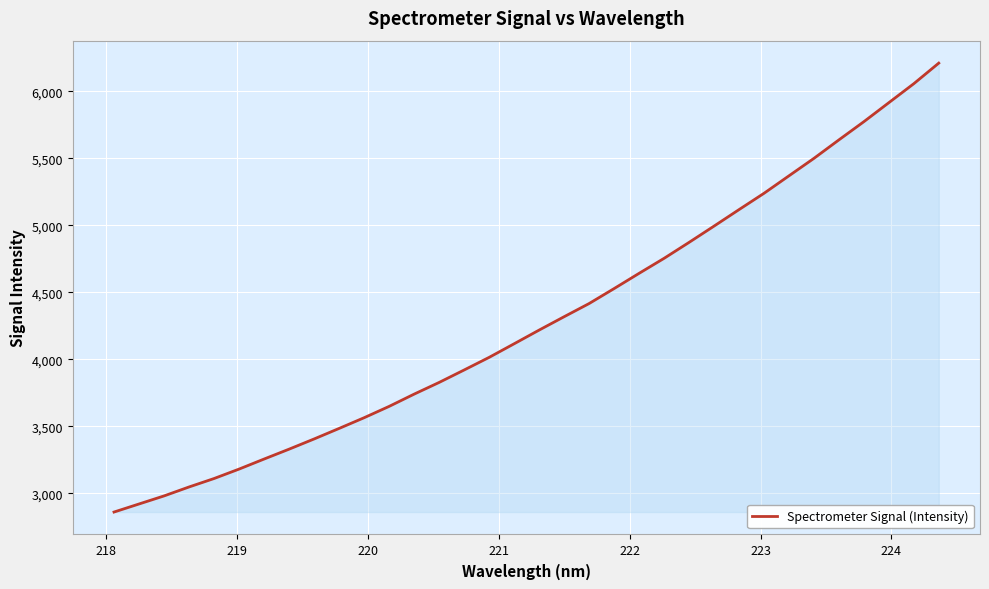

Reading left to right, what are all the values shown in this chart?

2861.1	2921.2	2981.3	3048.2	3111.1	3181.6	3256.5	3330.2	3406.3	3484.8	3564.7	3649.3	3740.7	3827.9	3920.7	4014.8	4116.3	4218.4	4318.0	4416.2	4527.9	4641.5	4753.4	4872.3	4993.8	5116.7	5238.4	5368.8	5499.0	5636.8	5772.6	5914.3	6055.8	6209.2